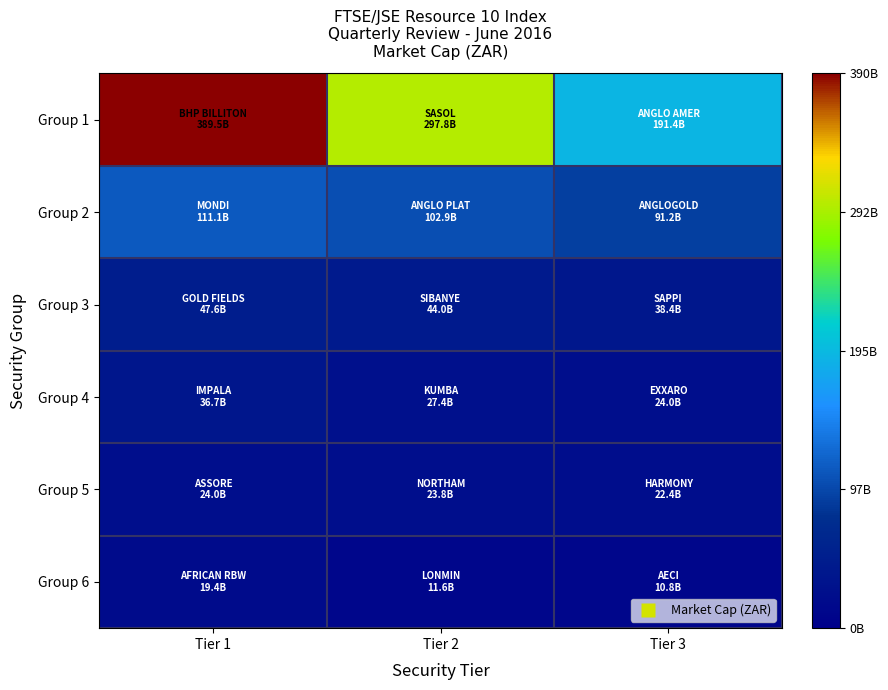

Which has a higher value, Tier 2 or Tier 1?

Tier 1